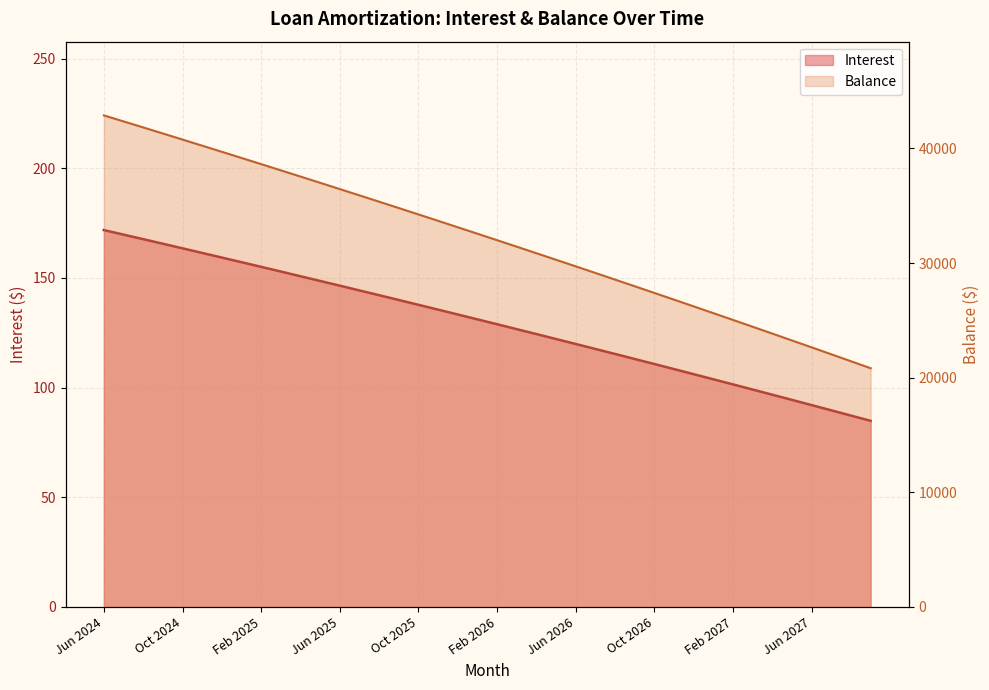

How many series are shown in this chart?

2